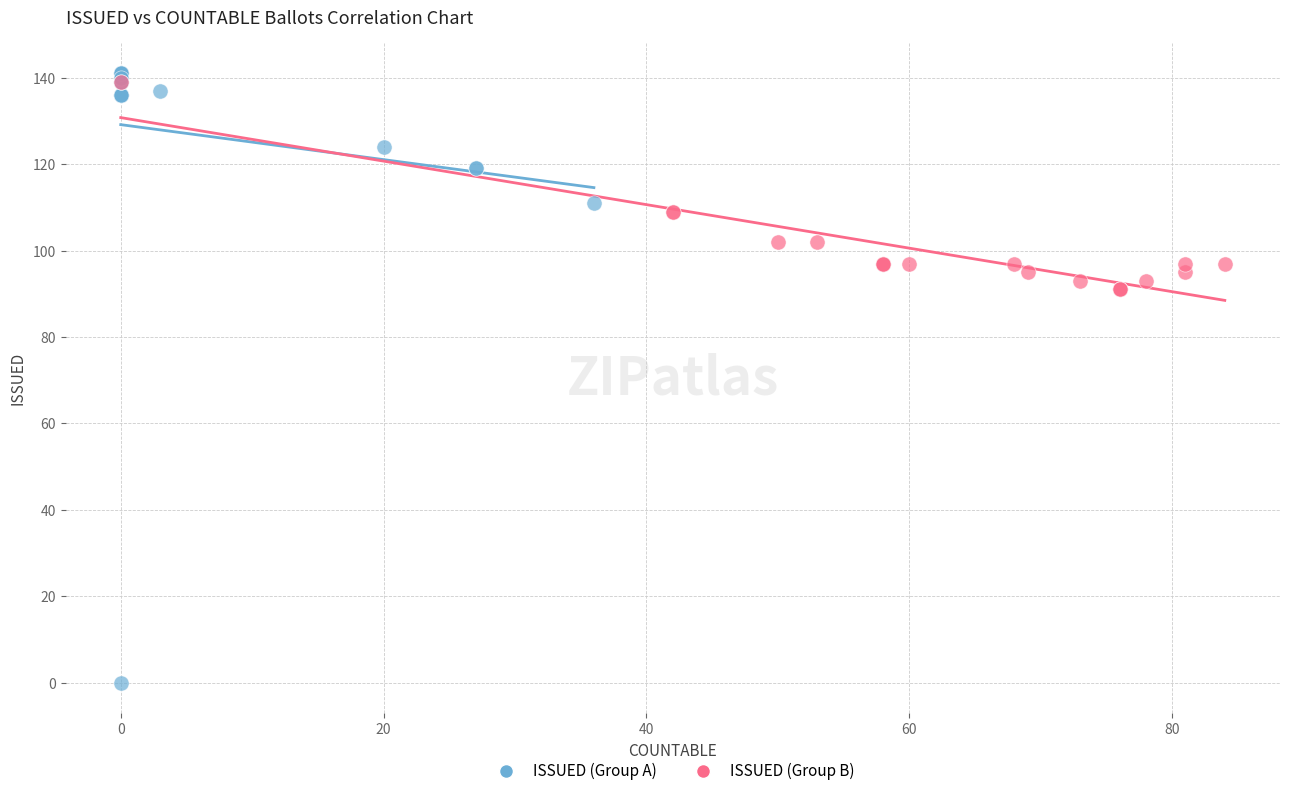

Which series has the widest spread of Y values?

ISSUED (Group A)